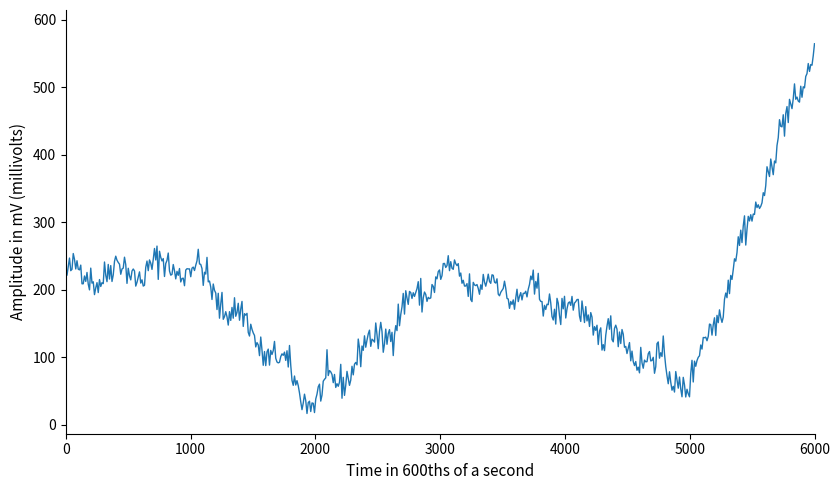

What is the greatest value displayed?

564.5